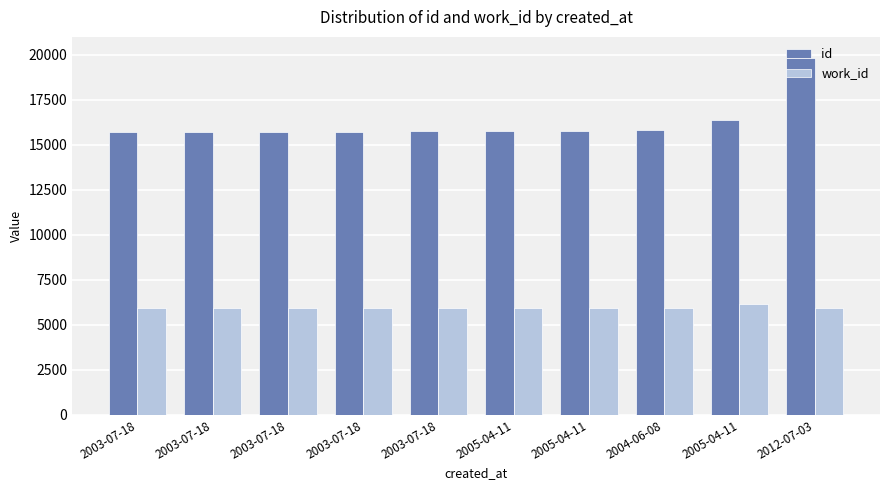

Rank the series at 2003-07-18 from highest to lowest value.

id, work_id